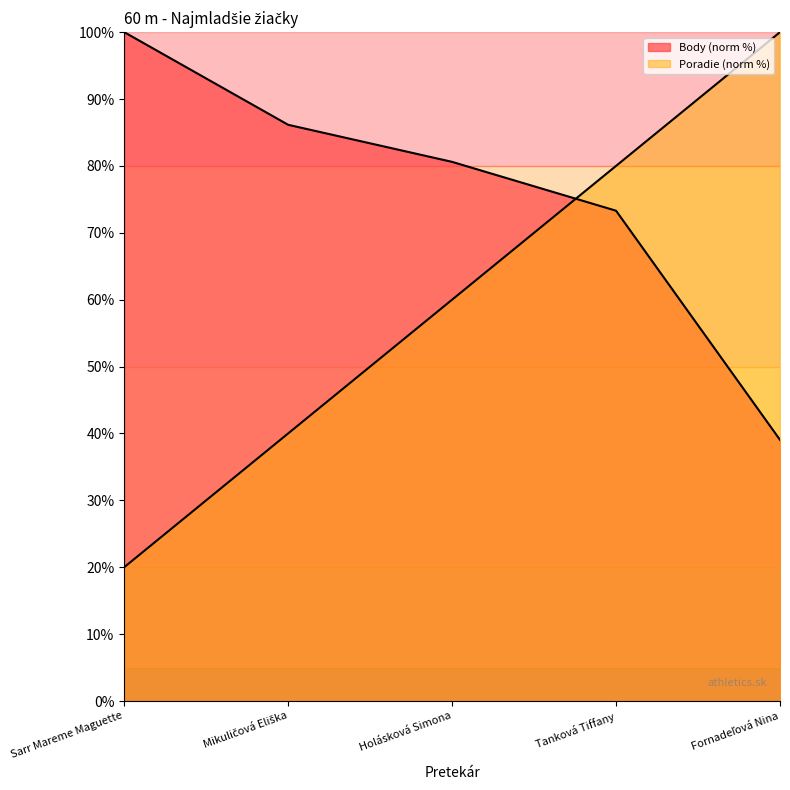

What is the difference between the second highest and minimum values in the Body series?

47.1